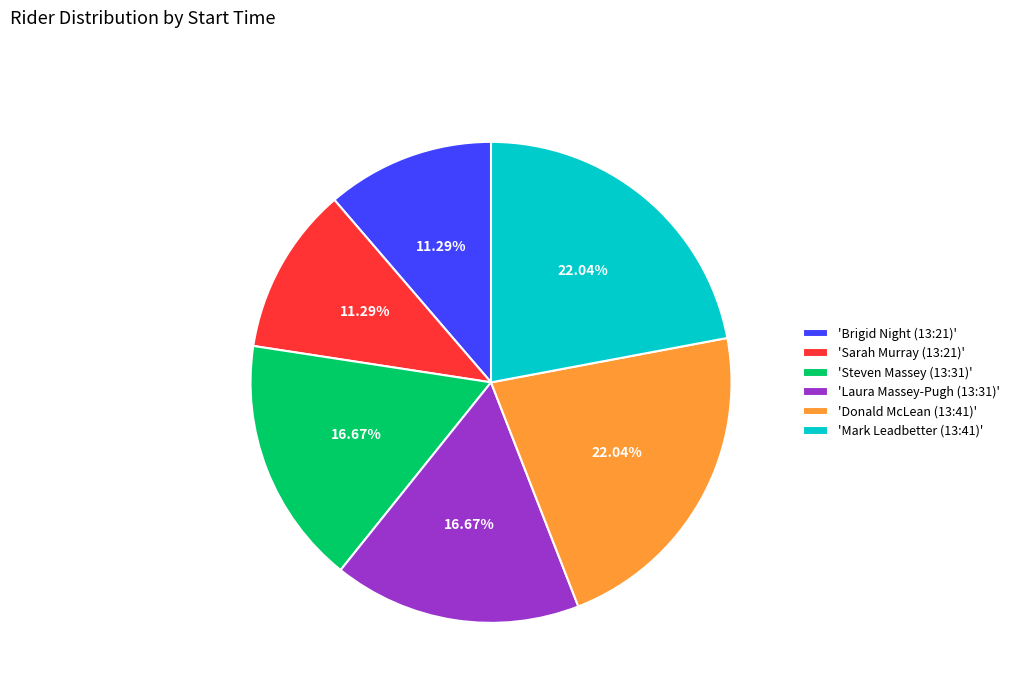

Count the number of slices in the pie.

6